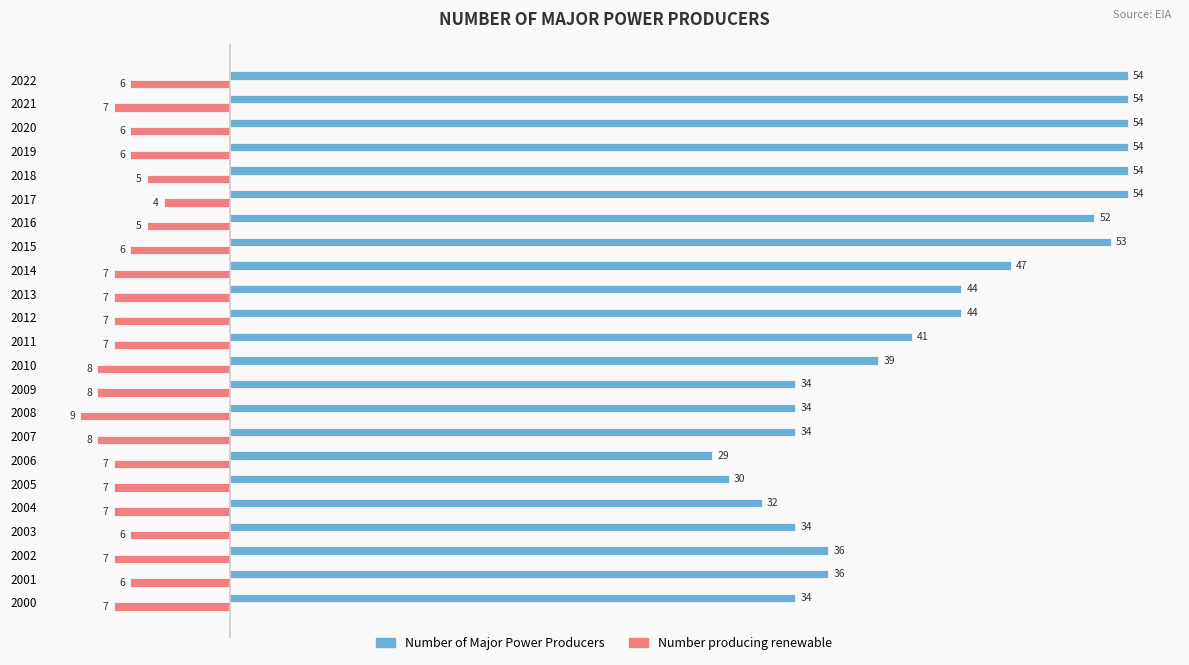

What is the sum of the Number of Major Power Producers values at 2021 and 2013?

98